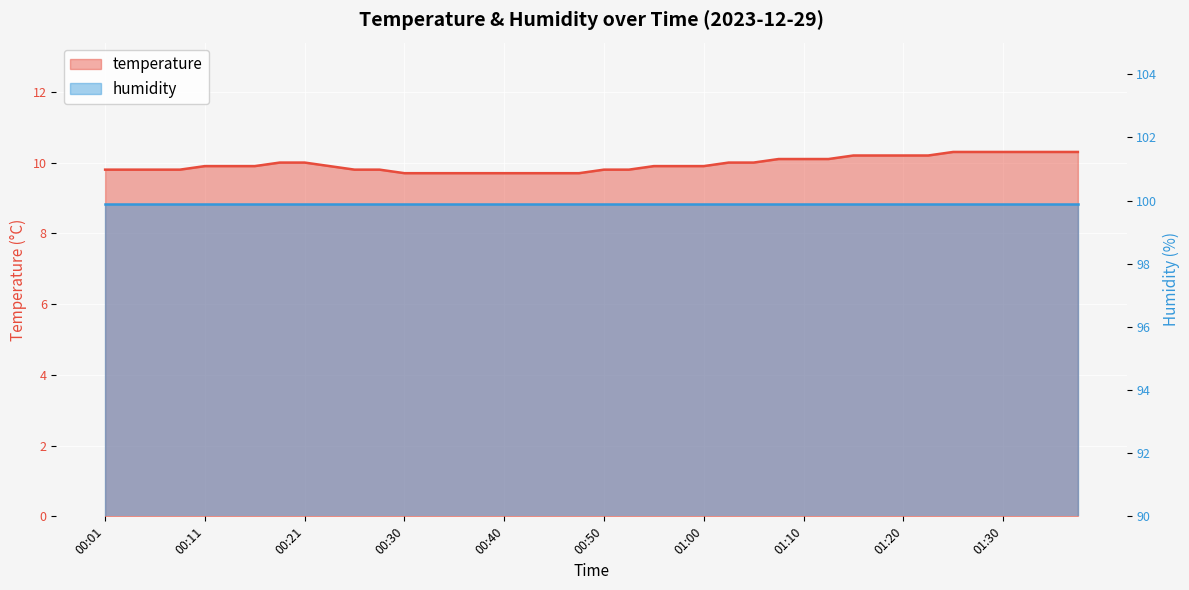

At which category does the chart reach its minimum across all series?

00:30